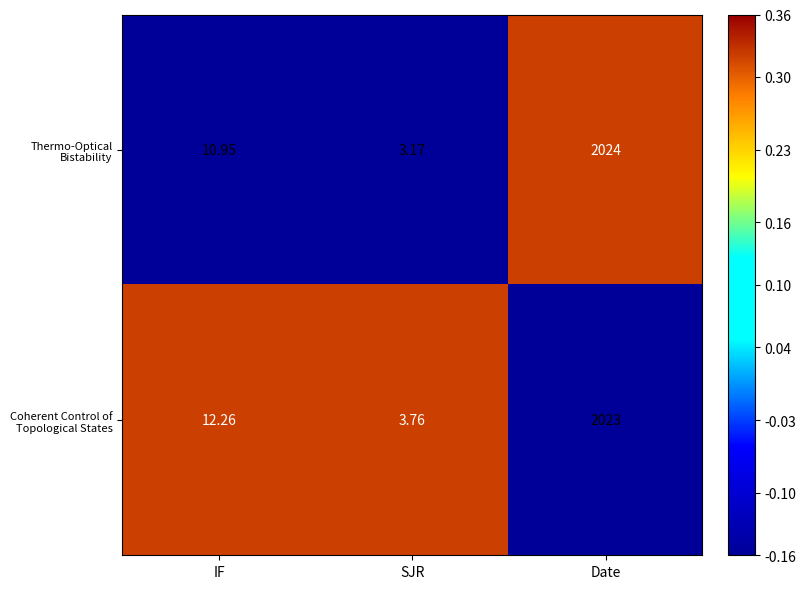

What is the total value across all series at Date?

4047.0